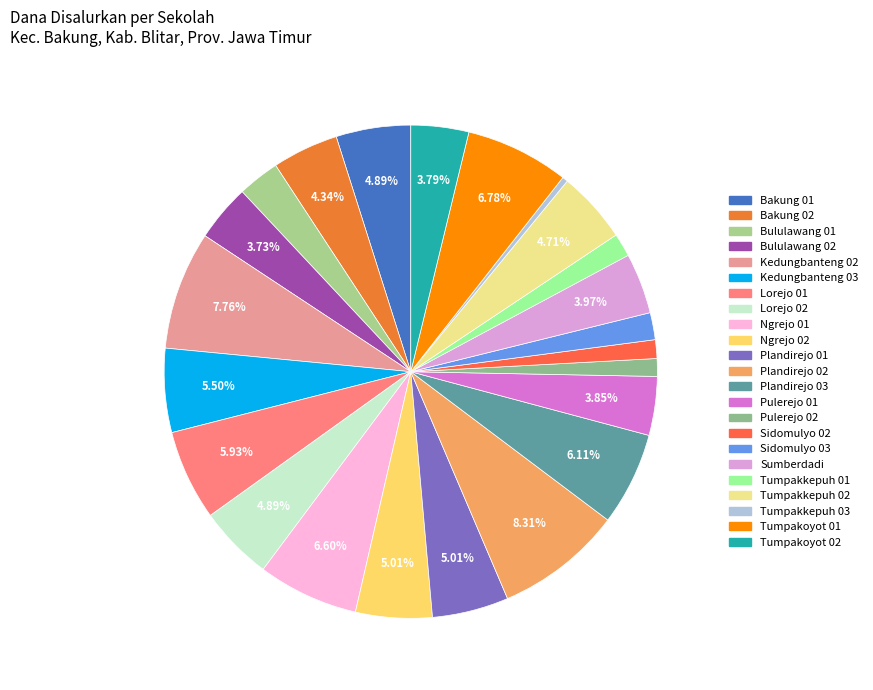

To the nearest percent, what percentage of the pie is Pulerejo 01?

4%